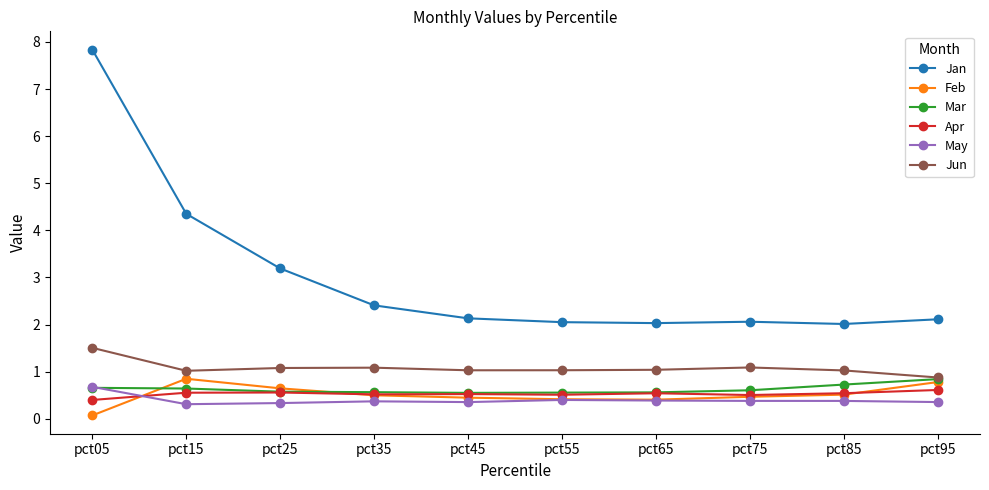

Which label corresponds to the largest value in the chart?

pct05